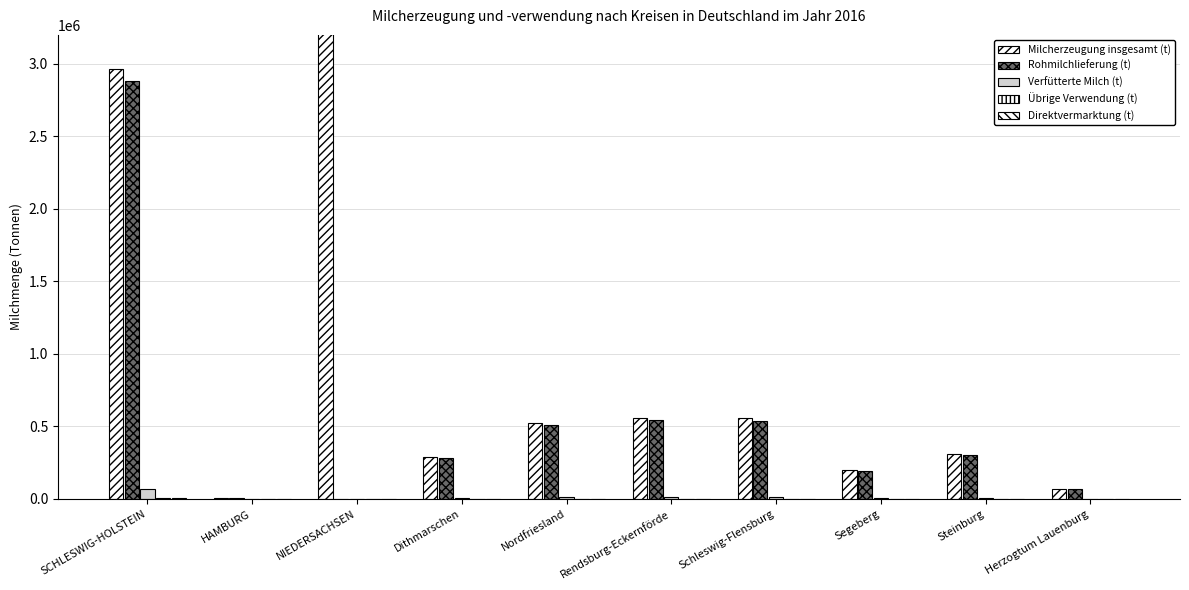

What is the label of the 3rd bar from the right?

Segeberg